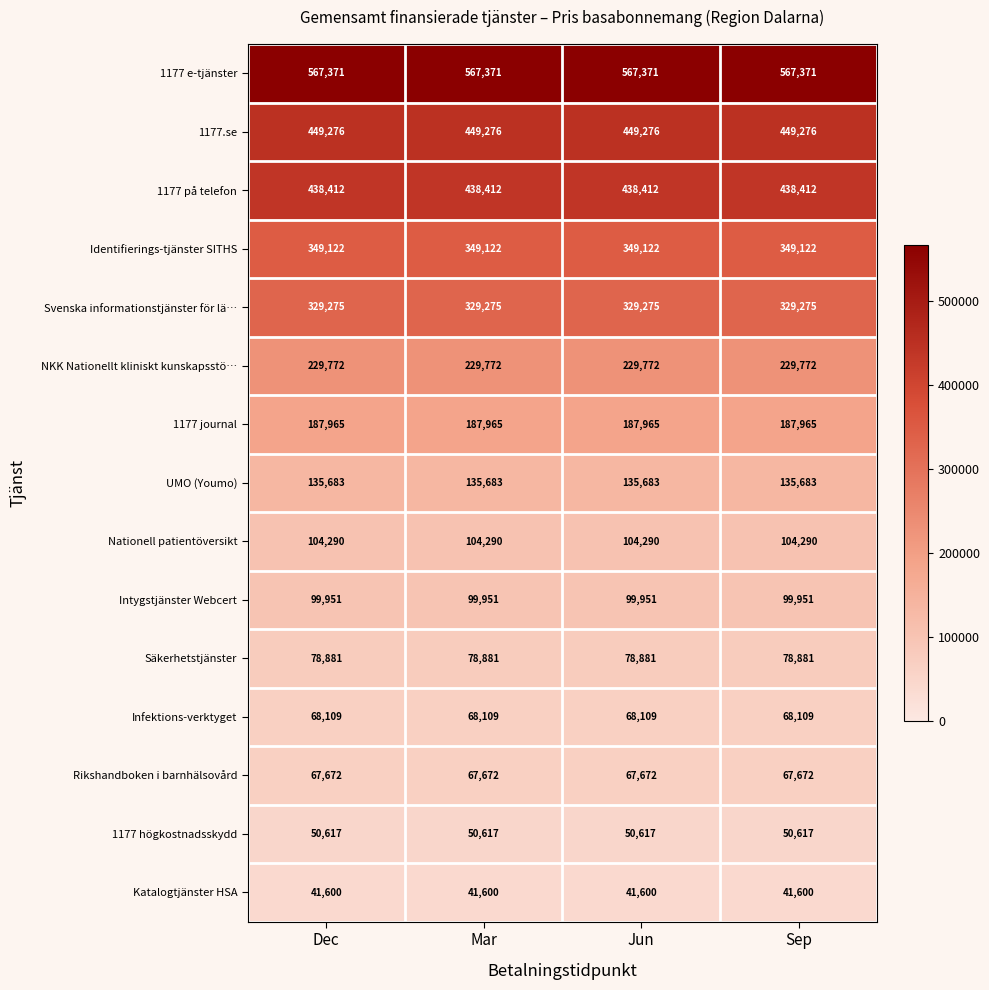

What is the minimum value shown in the chart?

41600